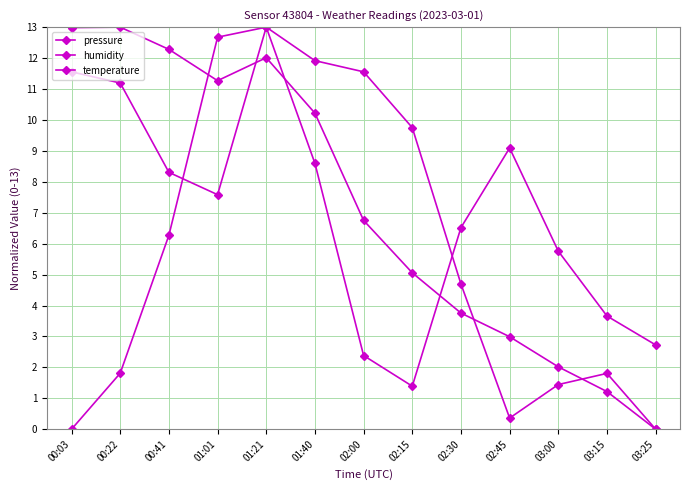

Reading right to left, extract all data points from this chart.

pressure: 03:25=0.0	03:15=1.2	03:00=2.0	02:45=3.0	02:30=3.8	02:15=5.1	02:00=6.8	01:40=10.2	01:21=12.0	01:01=11.3	00:41=12.3	00:22=13.0	00:03=13.0
humidity: 03:25=2.7	03:15=3.7	03:00=5.8	02:45=9.1	02:30=6.5	02:15=1.4	02:00=2.4	01:40=8.6	01:21=13.0	01:01=12.7	00:41=6.3	00:22=1.8	00:03=0.0
temperature: 03:25=0.0	03:15=1.8	03:00=1.4	02:45=0.4	02:30=4.7	02:15=9.8	02:00=11.6	01:40=11.9	01:21=13.0	01:01=7.6	00:41=8.3	00:22=11.2	00:03=11.6